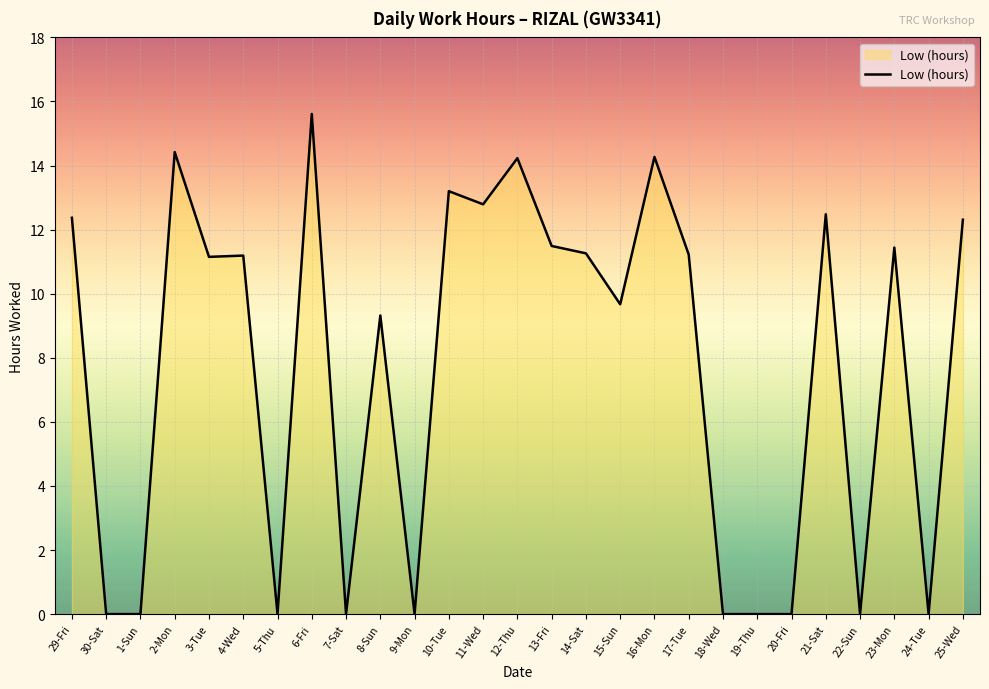

Is it true that the value at 16-Mon is 14.3?

True